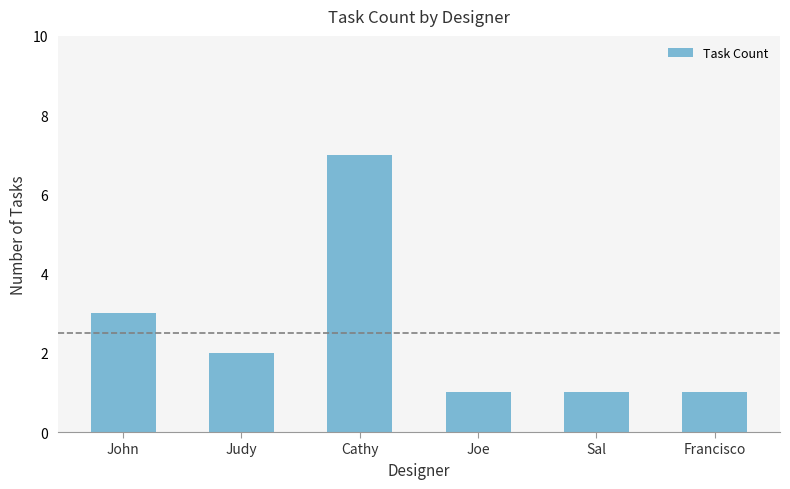

What is the value of the 1st bar from the left?

3